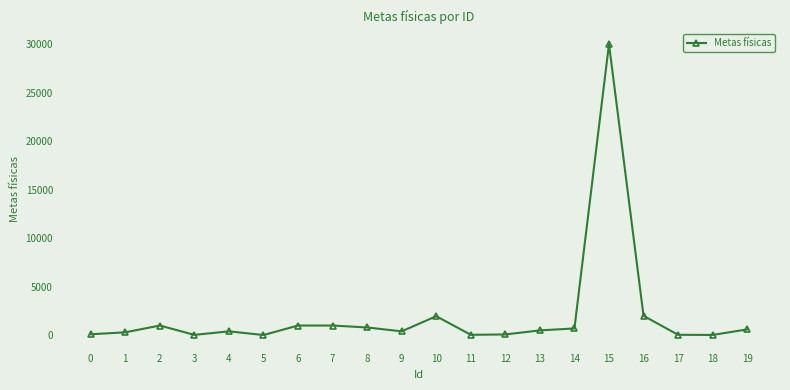

Is it true that the value at 15 is 48499?

False